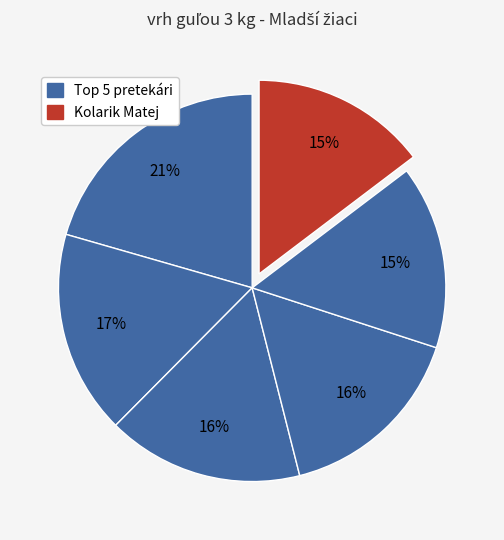

How many segments does this pie chart have?

6